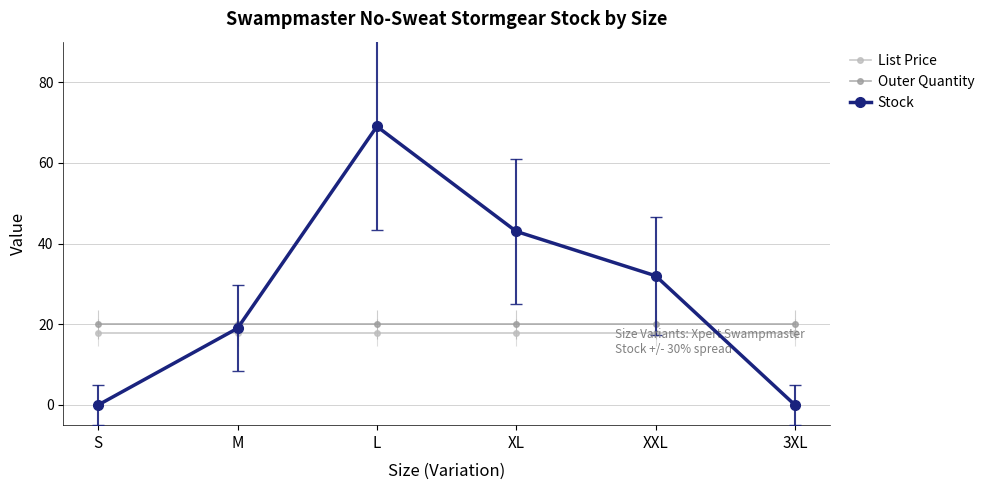

What is the greatest value displayed?

69.0